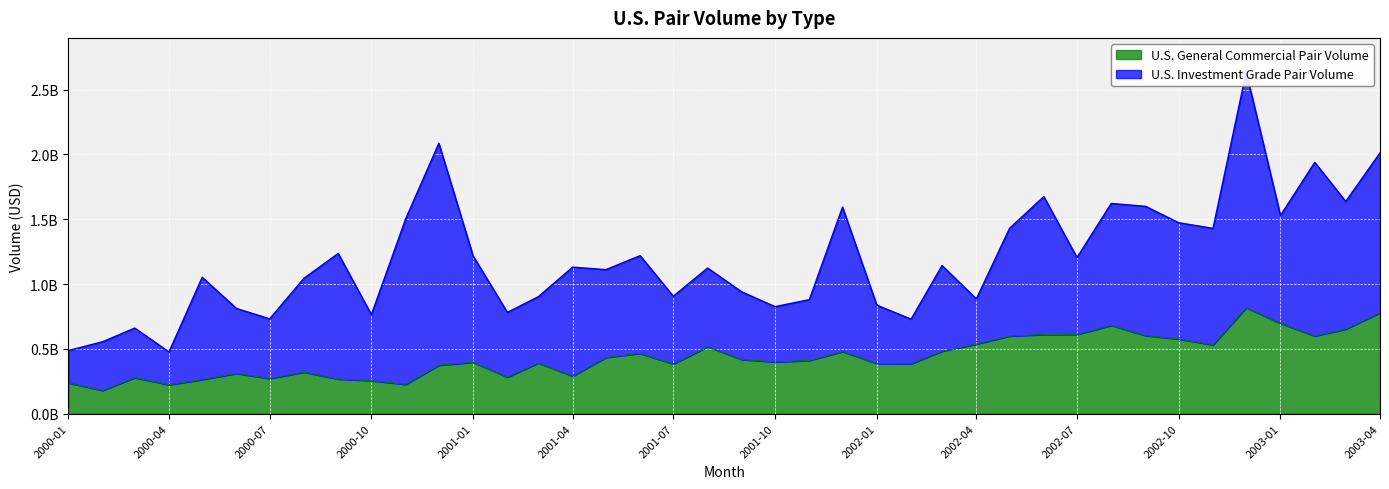

What is the change in value from 2000-01 to 2000-08?

+82591545